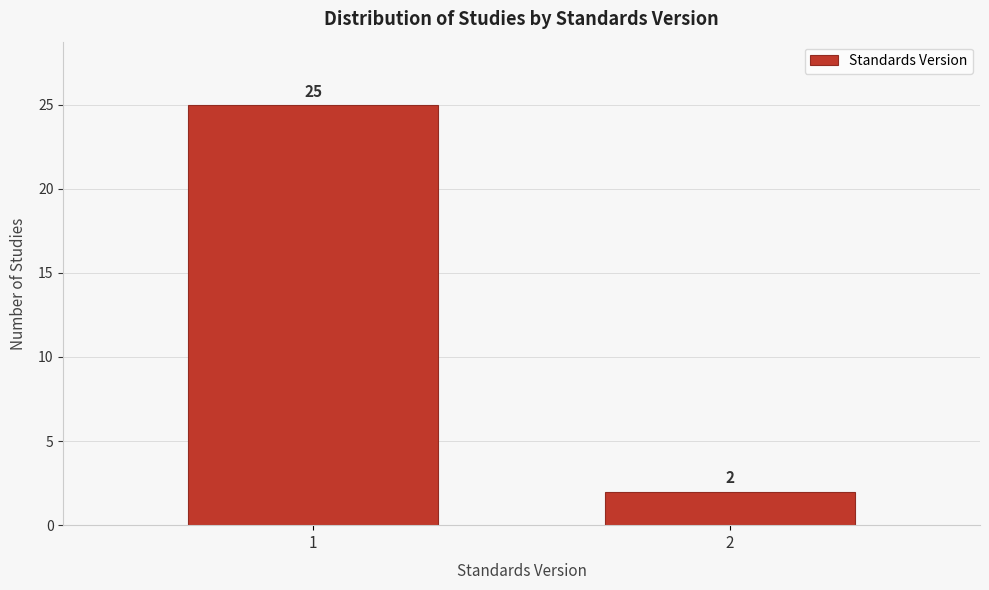

Reading right to left, what are all the values shown in this chart?

2=2	1=25